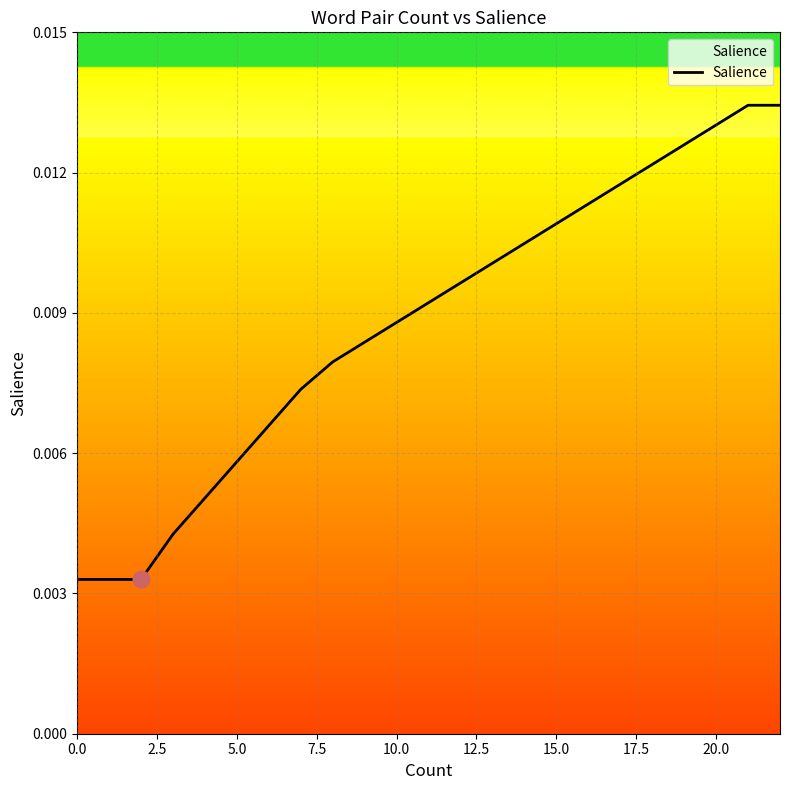

True or false: the data has more than 1 interior local peaks.

False